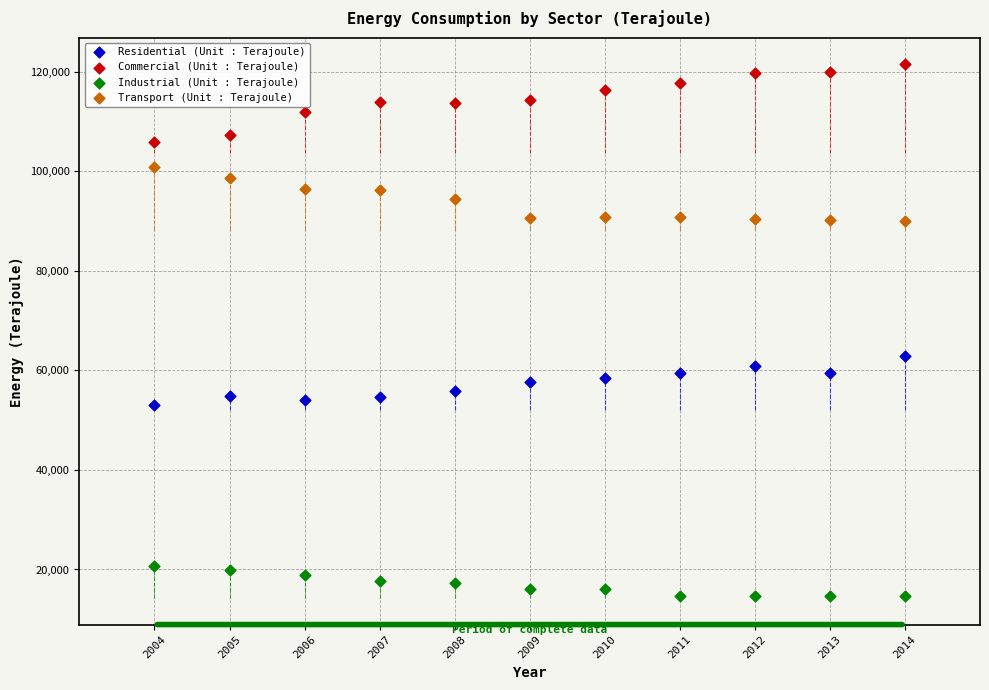

What are all the series names shown in the legend?

Residential (Unit : Terajoule), Commercial (Unit : Terajoule), Industrial (Unit : Terajoule), Transport (Unit : Terajoule)